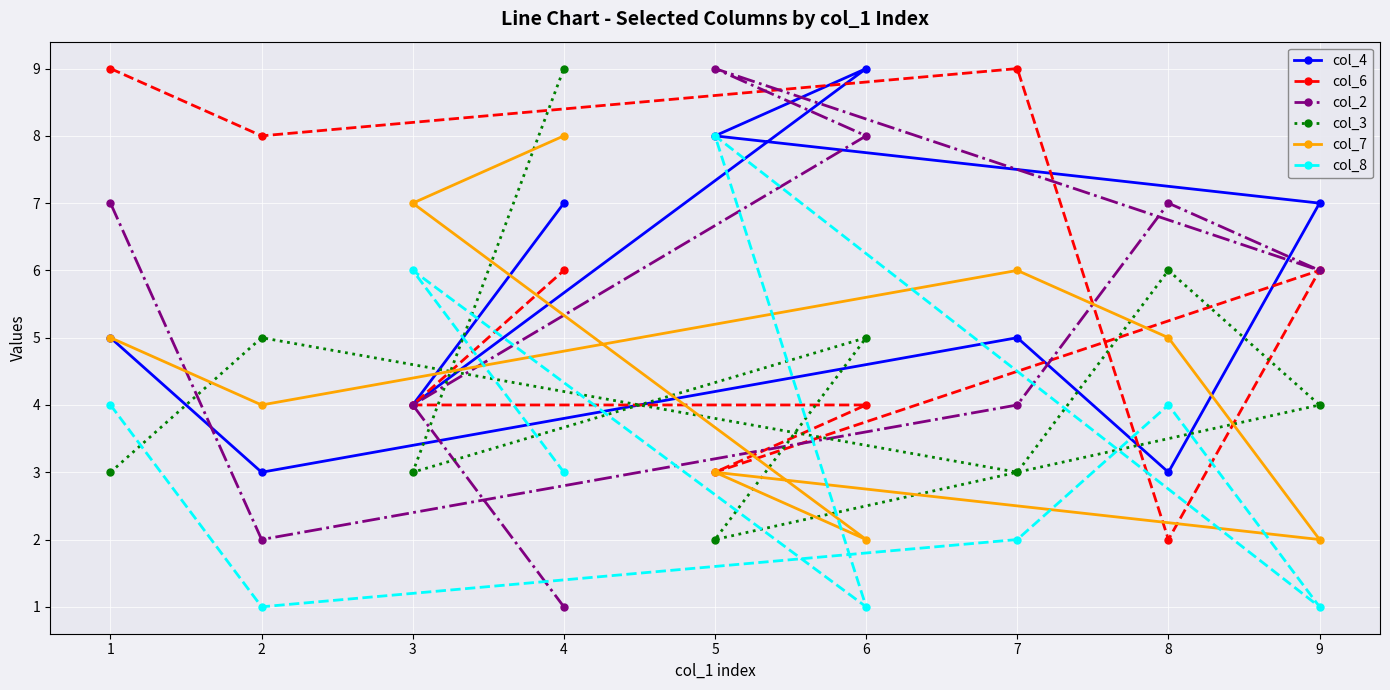

After their last crossing, which series has the higher values: col_8 or col_7?

col_7